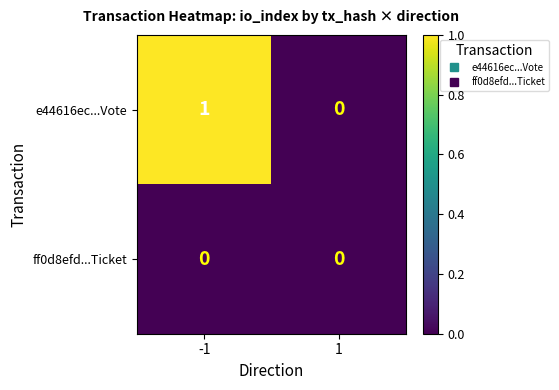

Which series changed the most between -1 and 1?

e44616ec...Vote